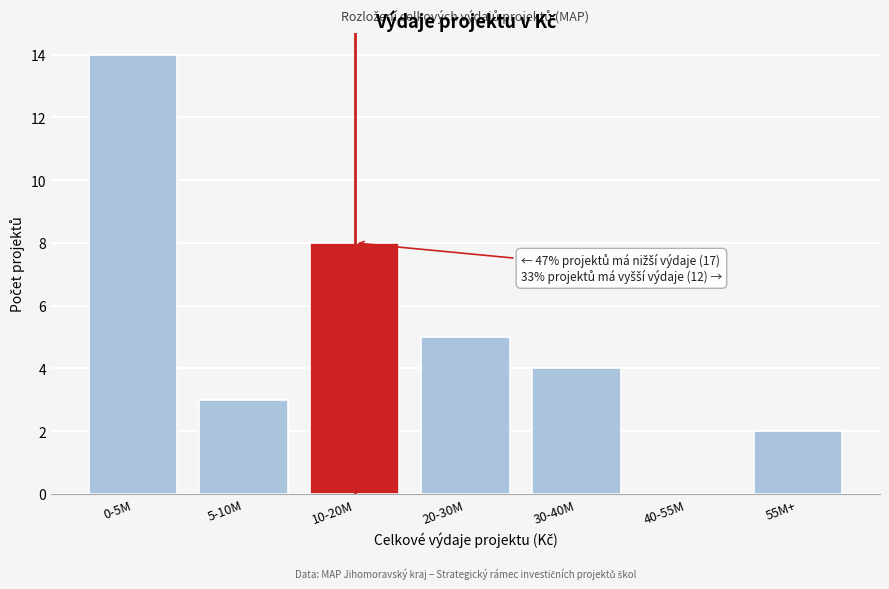

Reading left to right, what are all the values shown in this chart?

0-5M=14	5-10M=3	10-20M=8	20-30M=5	30-40M=4	40-55M=0	55M+=2